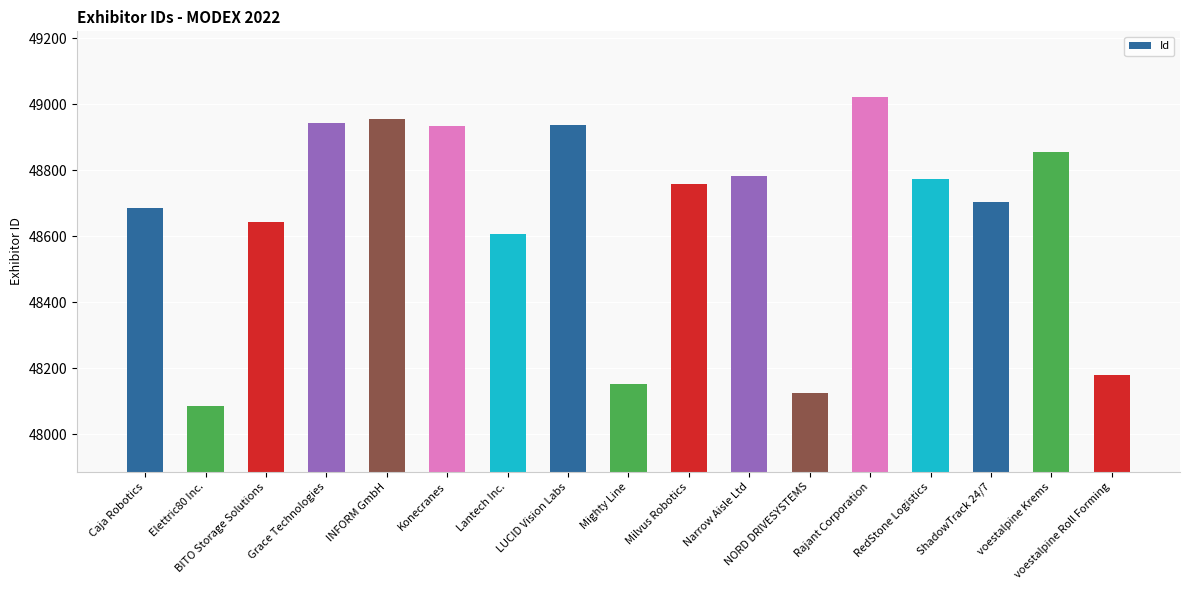

What is the minimum value shown in the chart?

48086